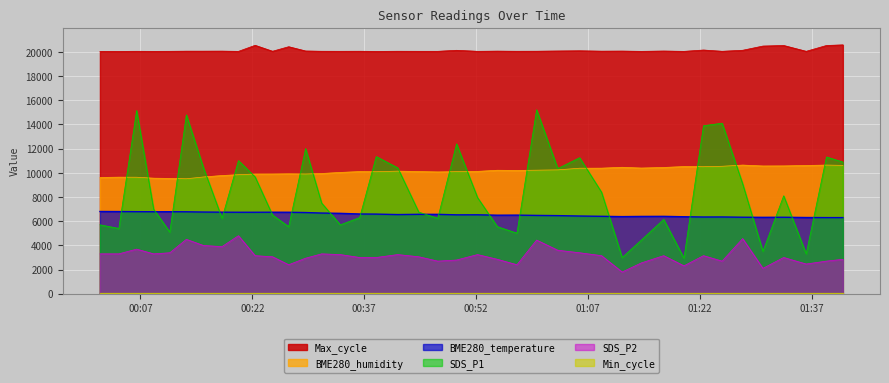

Which series has the largest range (max minus min)?

SDS_P1